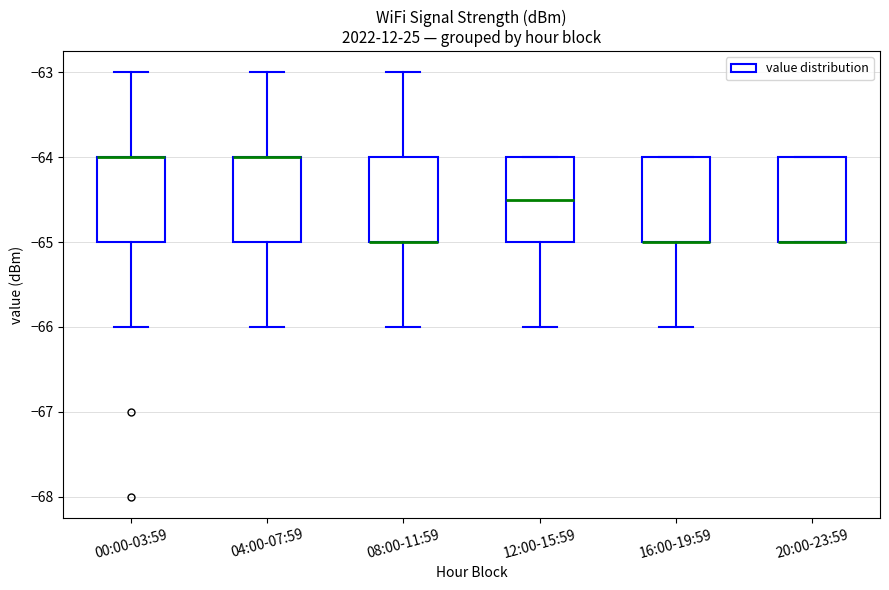

Where is the upper edge of the box for 20:00-23:59 on the y-axis? The values are not printed on the chart, so give them approximately, as read against the axis.

-64.0